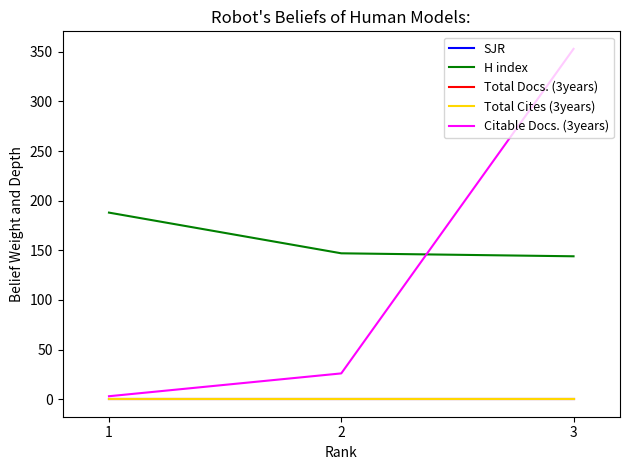

How many lines are shown in the chart?

5